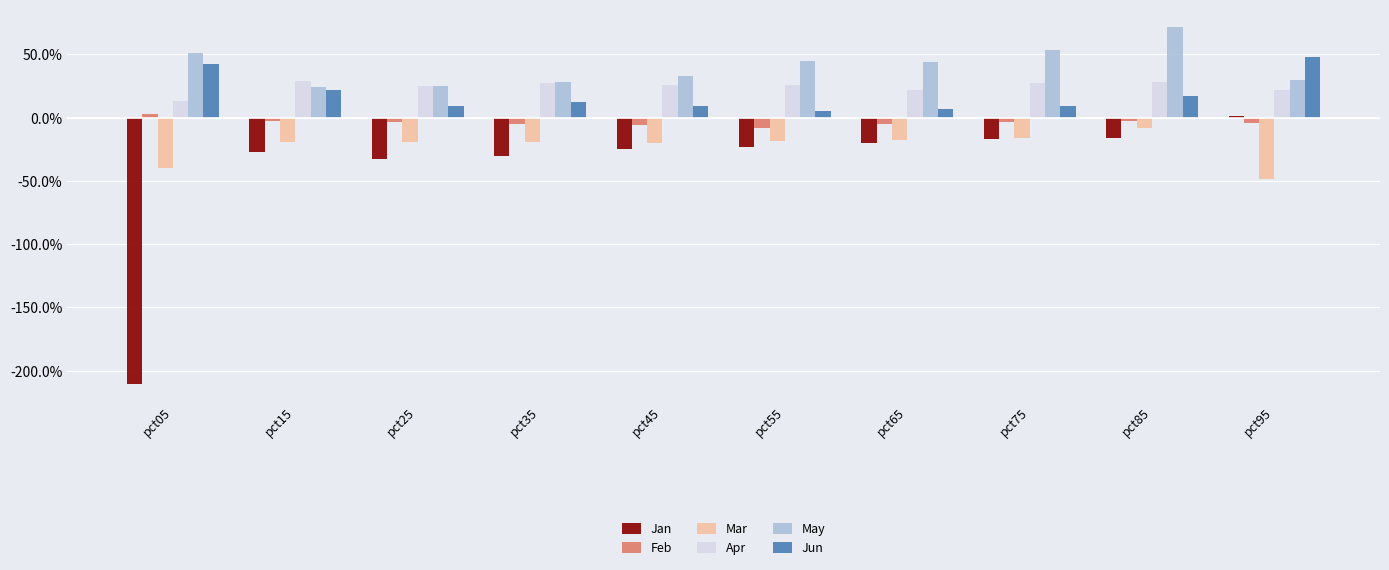

What is the difference between the maximum and minimum values in the Apr series?

0.2